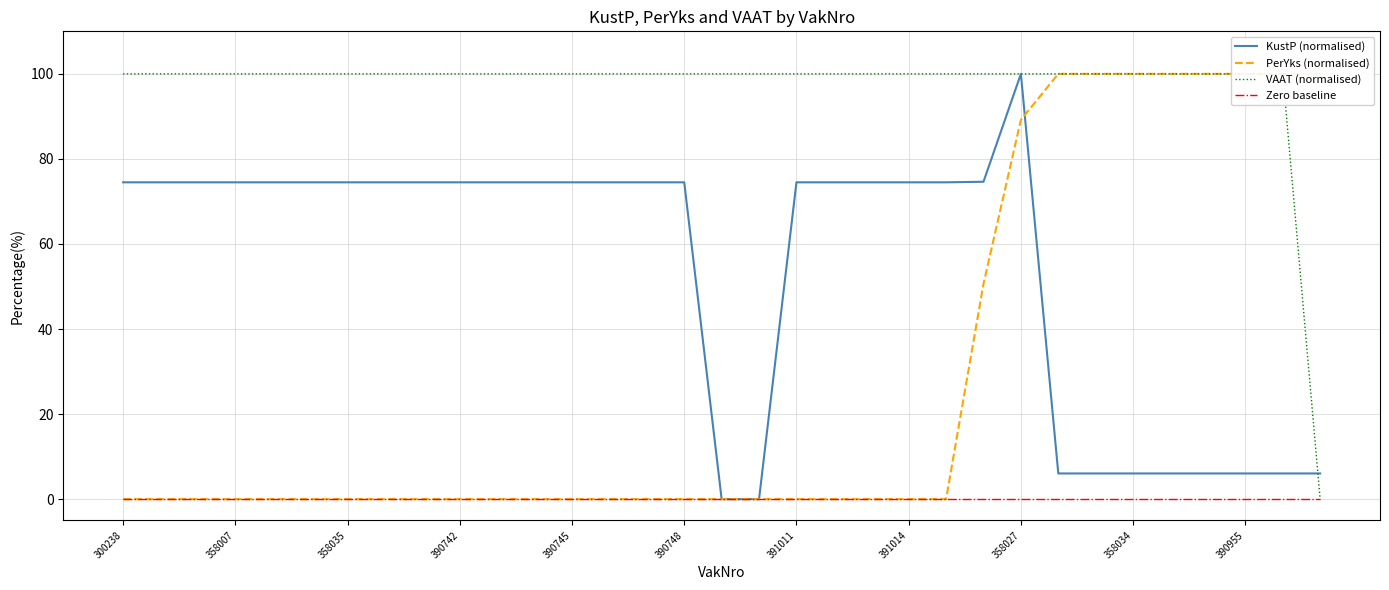

True or false: VAAT (normalised) and PerYks (normalised) cross at least once.

False